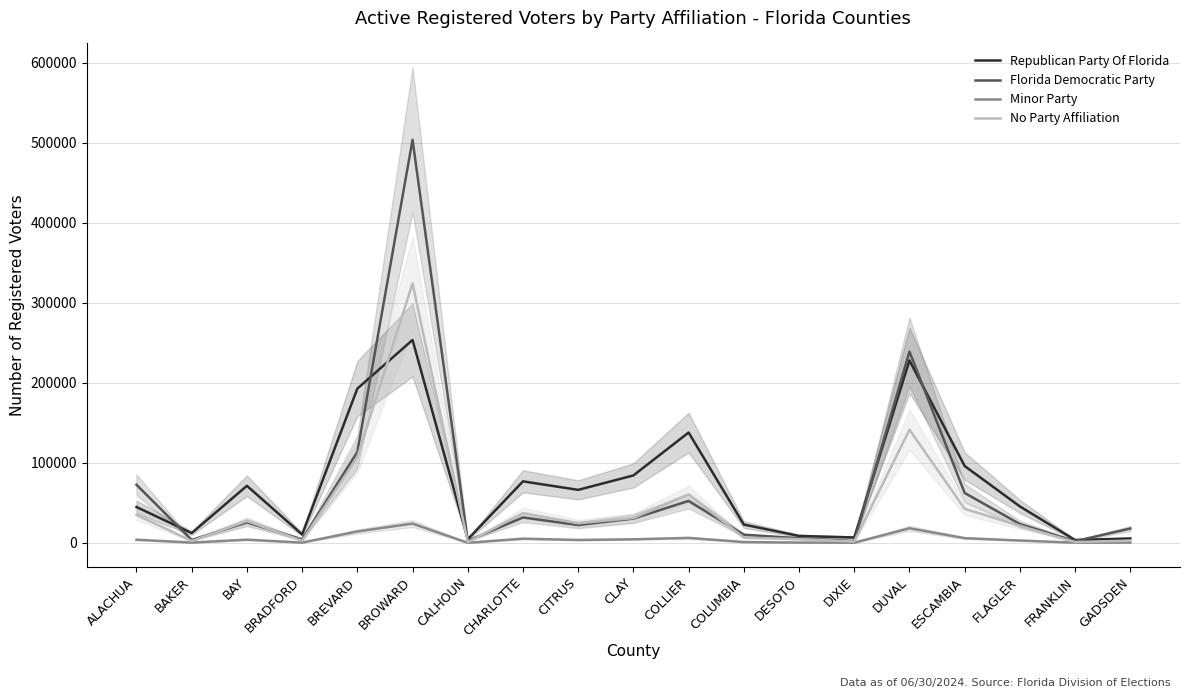

Rank the series at GADSDEN from lowest to highest value.

Minor Party, No Party Affiliation, Republican Party Of Florida, Florida Democratic Party